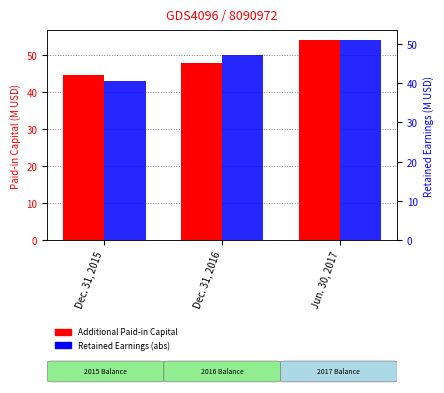

What are all the series names shown in the legend?

Additional Paid-in Capital, Retained Earnings